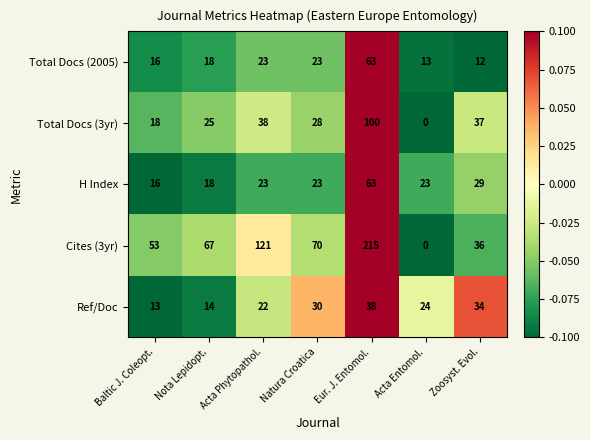

The value of H Index at Eur. J. Entomol. is 63. True or false?

True